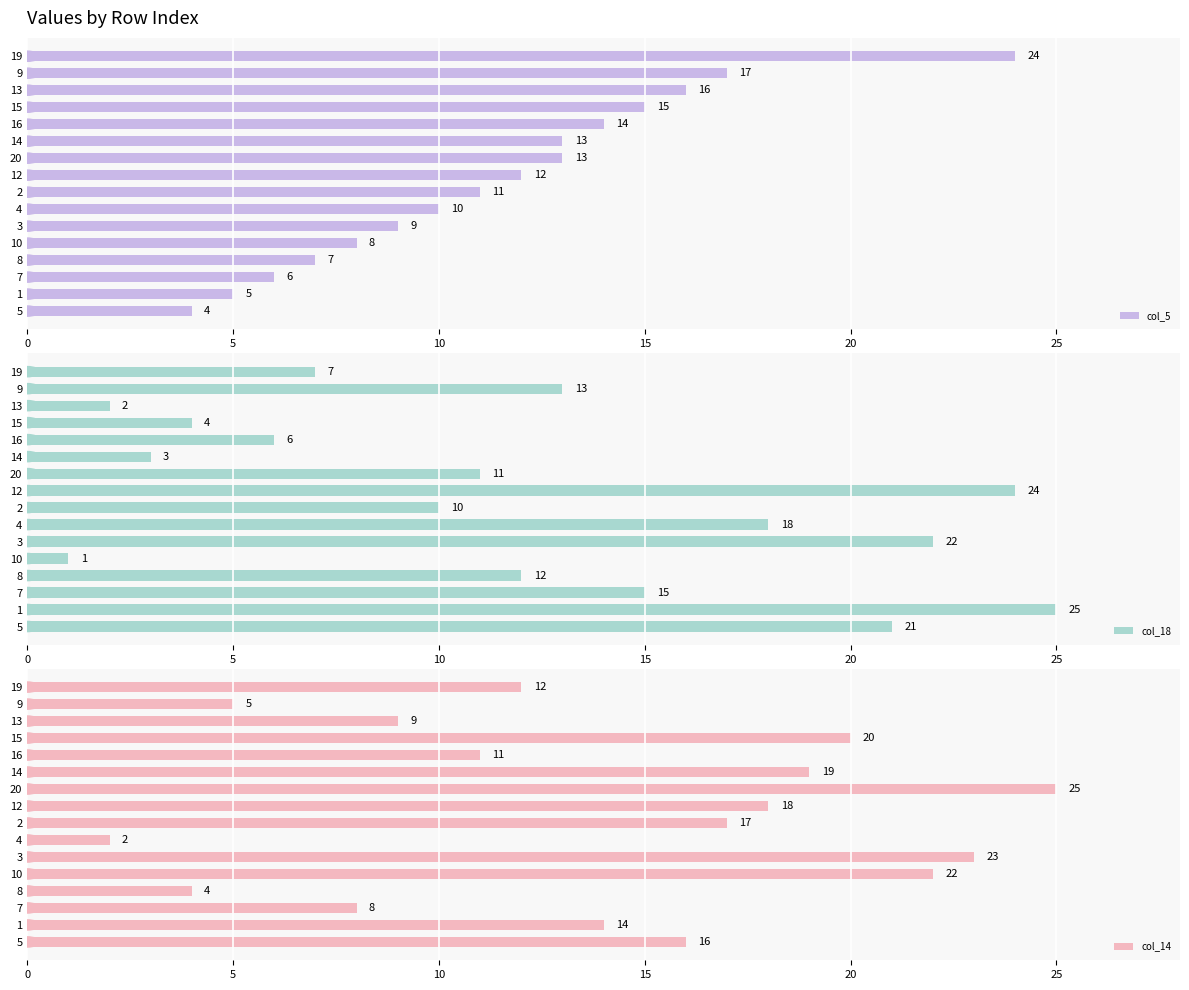

What are all the series names shown in the legend?

col_5, col_18, col_14